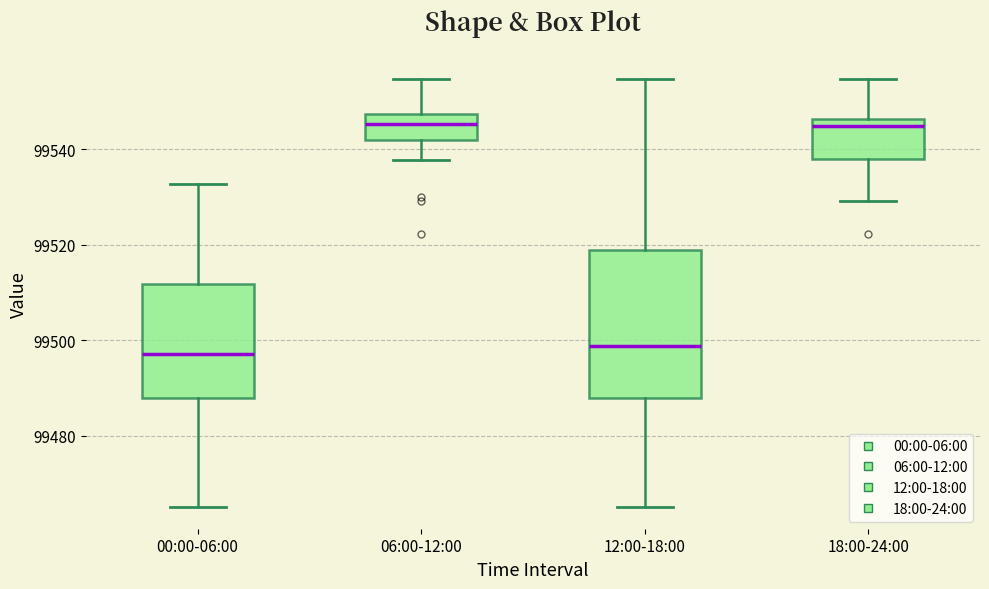

Which box is the tallest, from its lower edge to its upper edge?

12:00-18:00